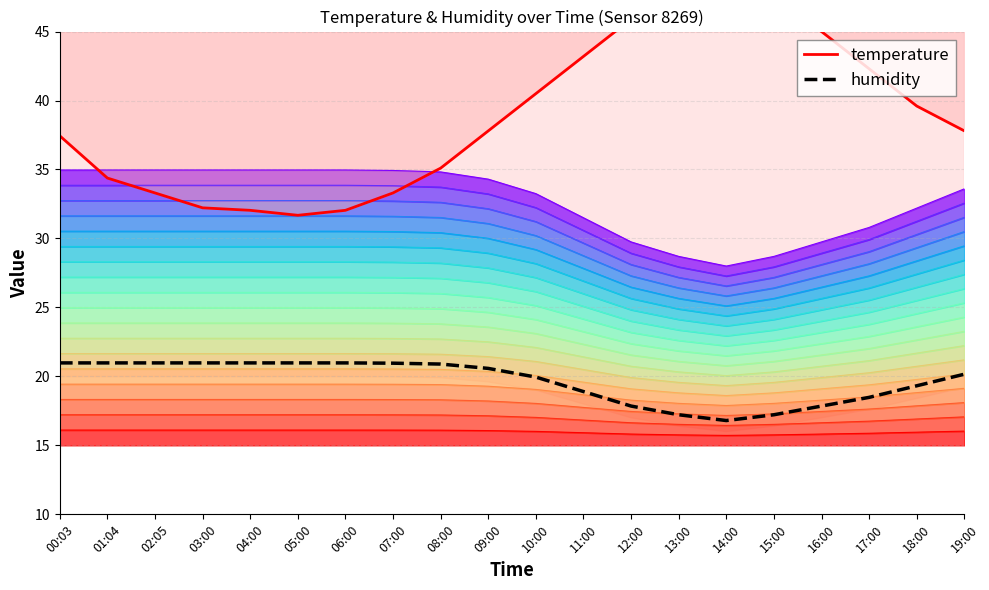

Where is the first local minimum for humidity?

14:00